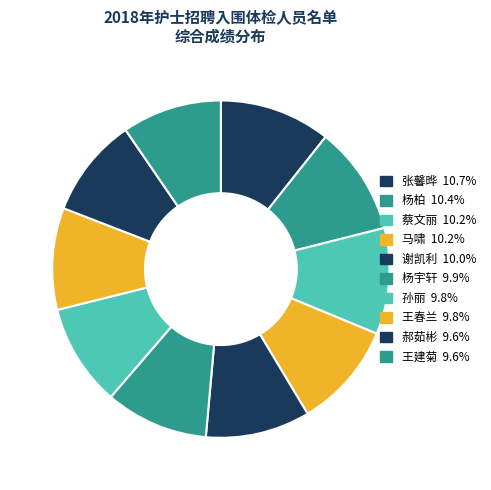

Count the number of slices in the pie.

10